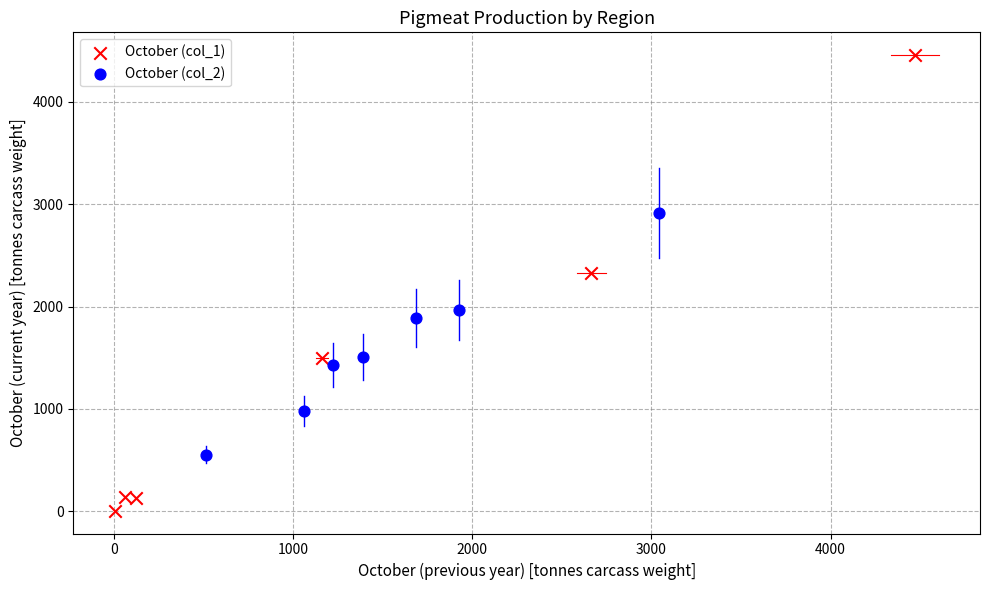

Which series has the widest spread of Y values?

October (col_1)